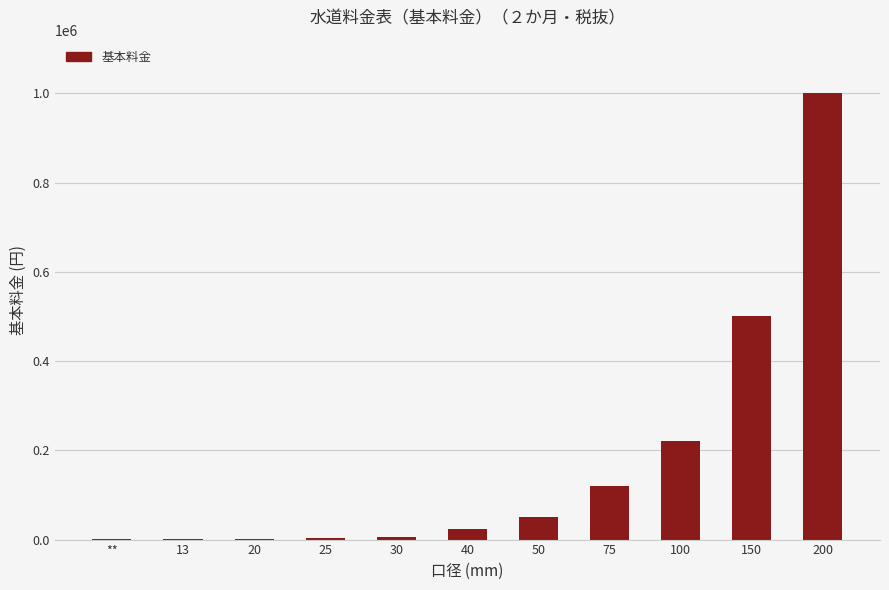

What is the change in value from 25 to 100?

+217000